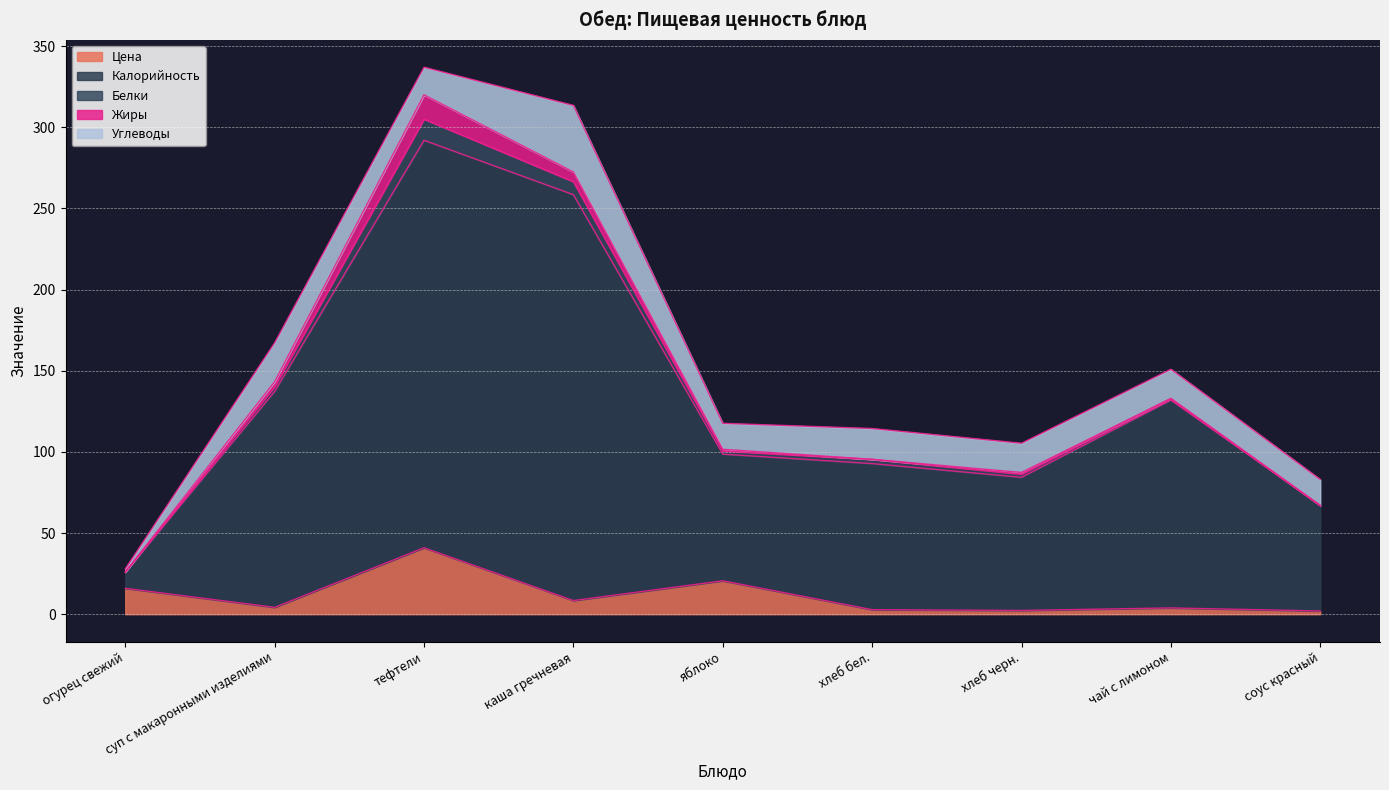

What is the average value of the Цена series?

11.2